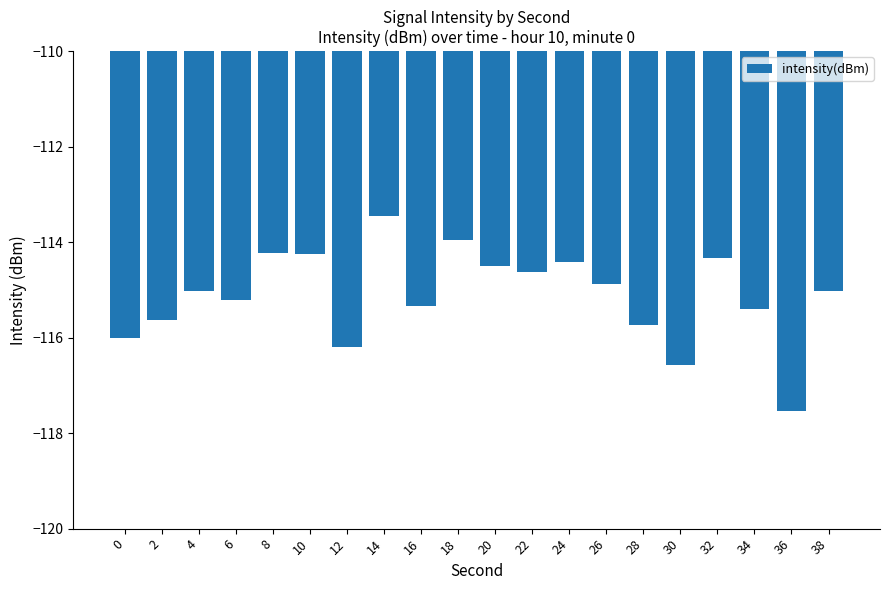

Reading left to right, list all the values displayed in this chart.

-116.0	-115.6	-115.0	-115.2	-114.2	-114.2	-116.2	-113.5	-115.3	-114.0	-114.5	-114.6	-114.4	-114.9	-115.7	-116.6	-114.3	-115.4	-117.5	-115.0